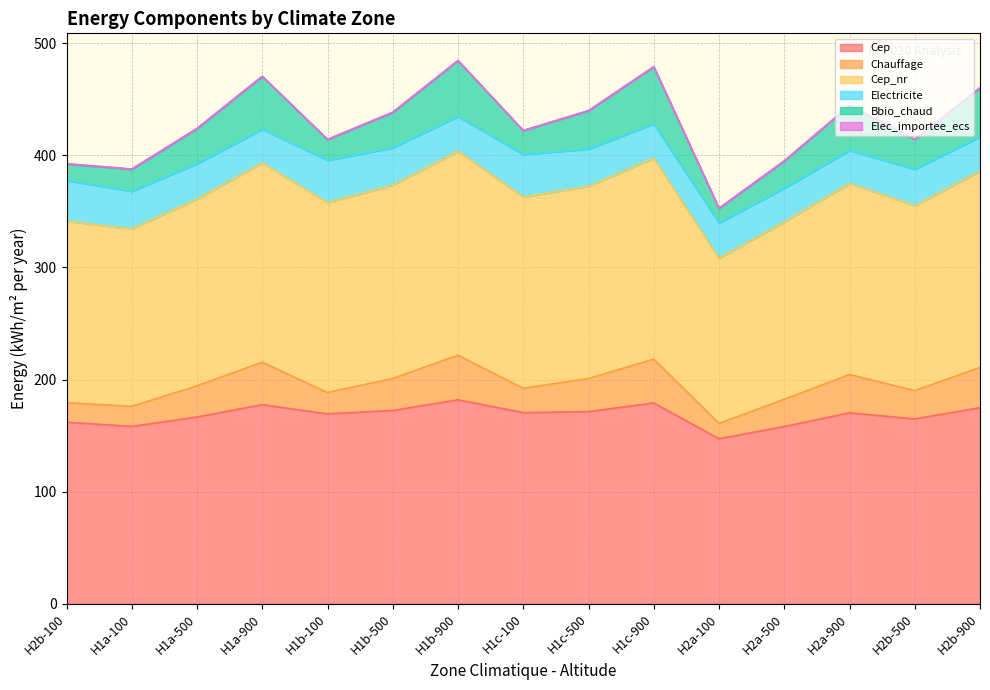

What is the spread (max minus min) of values at H1c-500?

171.3